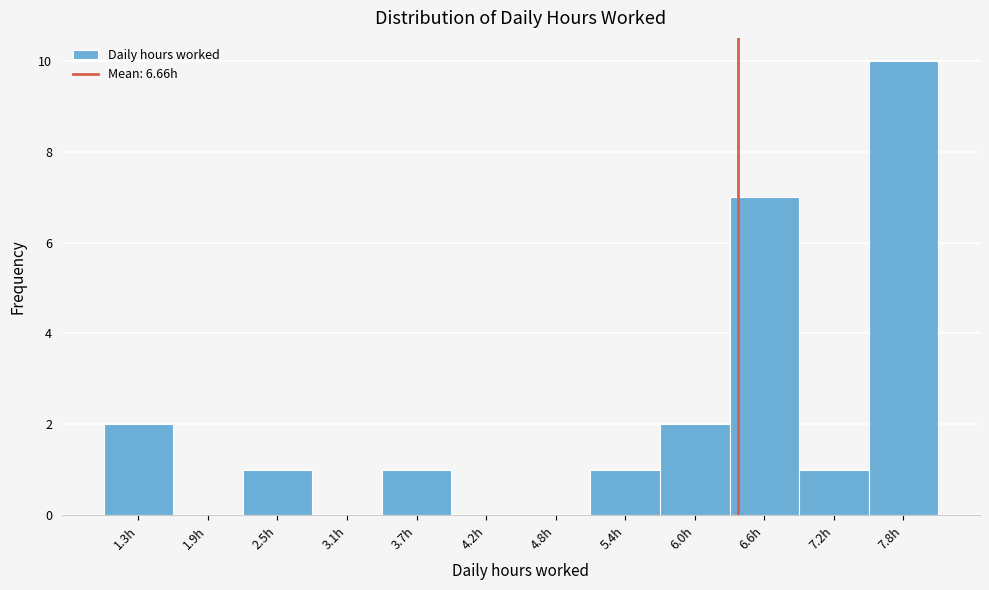

Reading right to left, what are all the values shown in this chart?

7.8h=10	7.2h=1	6.6h=7	6.0h=2	5.4h=1	4.8h=0	4.2h=0	3.7h=1	3.1h=0	2.5h=1	1.9h=0	1.3h=2